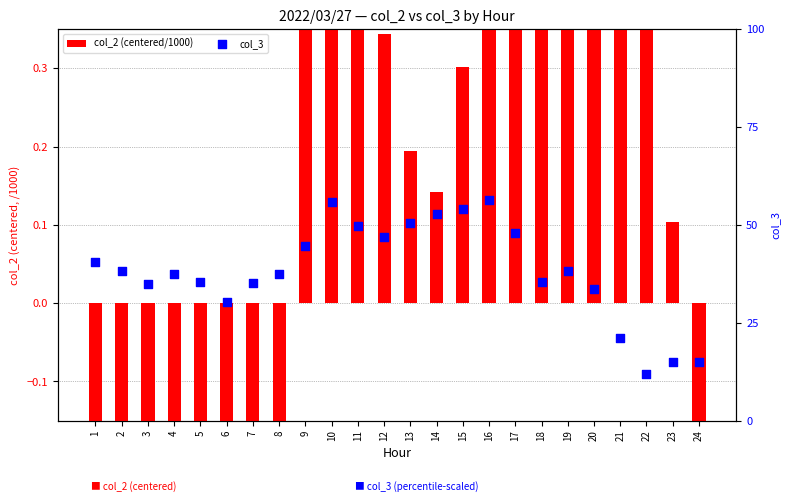

Which series has the largest total across all categories?

col_3